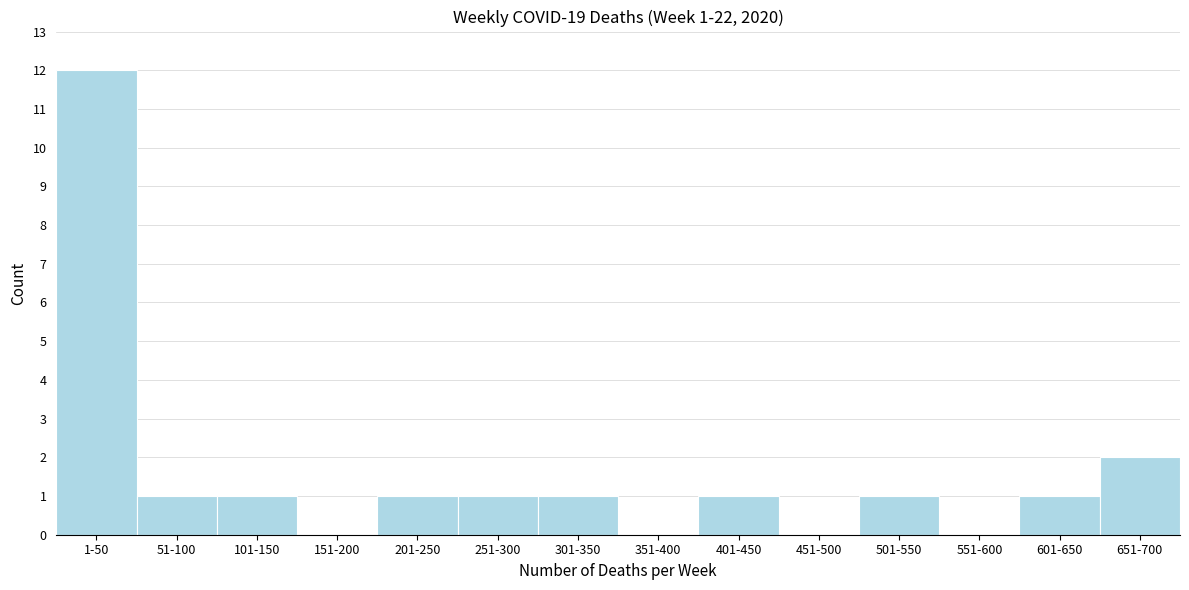

Reading left to right, extract all data points from this chart.

1-50=12	51-100=1	101-150=1	151-200=0	201-250=1	251-300=1	301-350=1	351-400=0	401-450=1	451-500=0	501-550=1	551-600=0	601-650=1	651-700=2